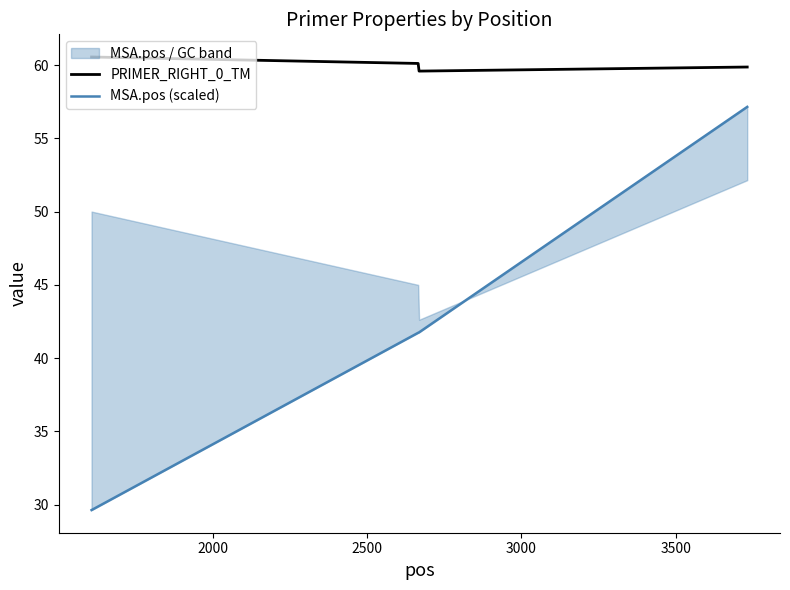

How many interior local valleys does the PRIMER_RIGHT_0_TM series have?

1